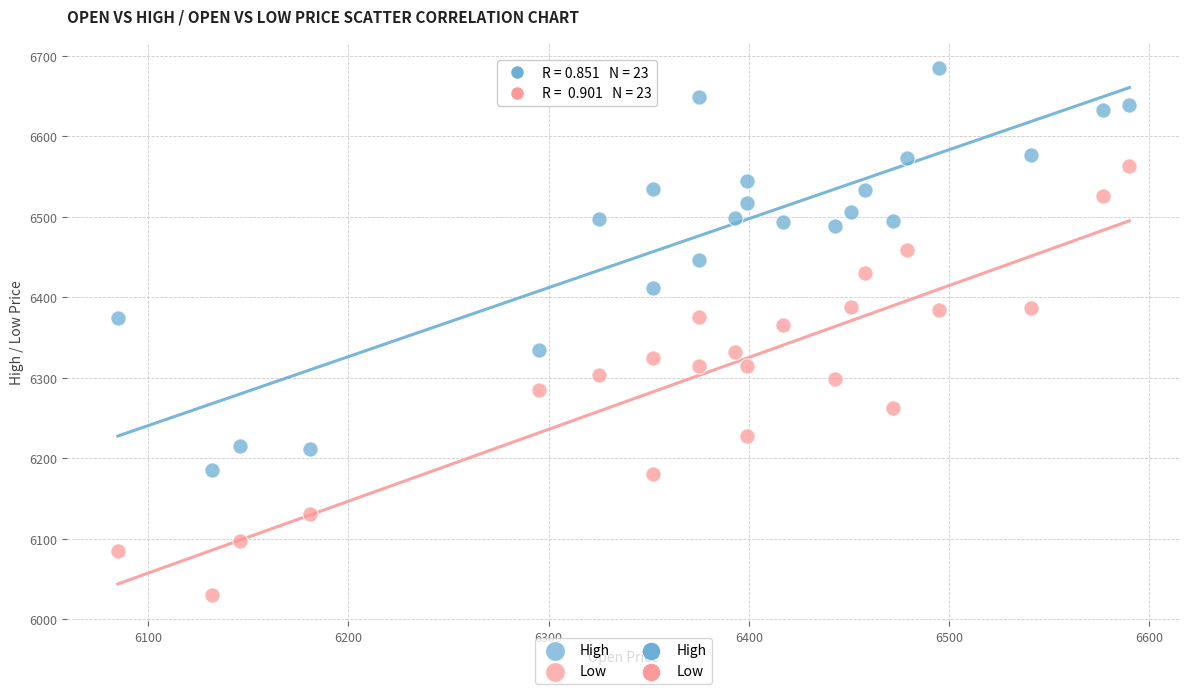

Across all data points, what is the range of Y values (max minus min)?

655